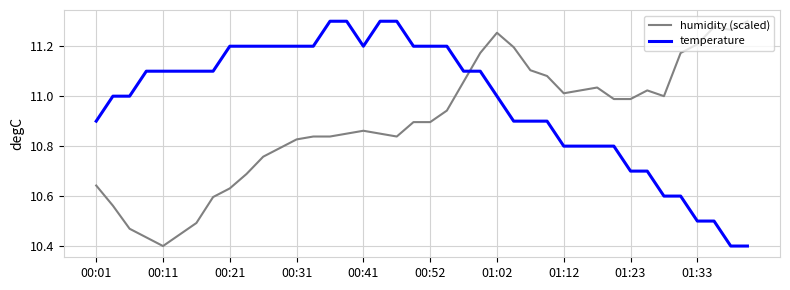

Rank the series by their average value, from lowest to highest.

humidity (scaled), temperature